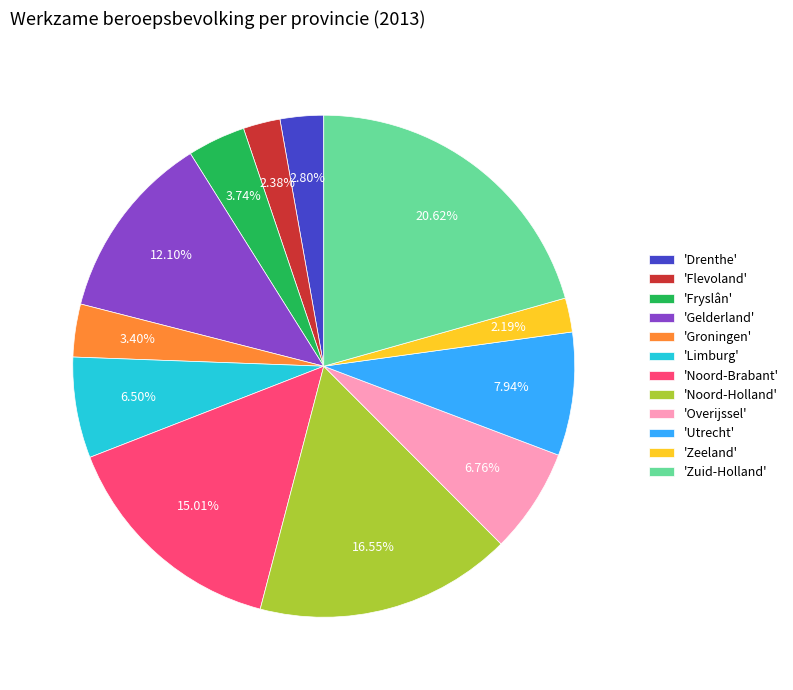

What is the largest slice in the pie chart?

'Zuid-Holland'